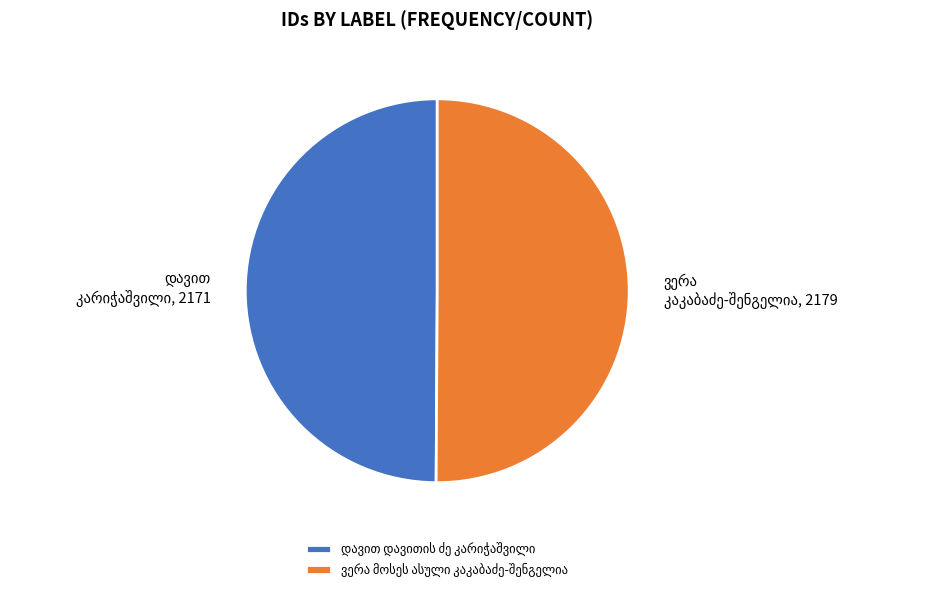

Count the number of slices in the pie.

2